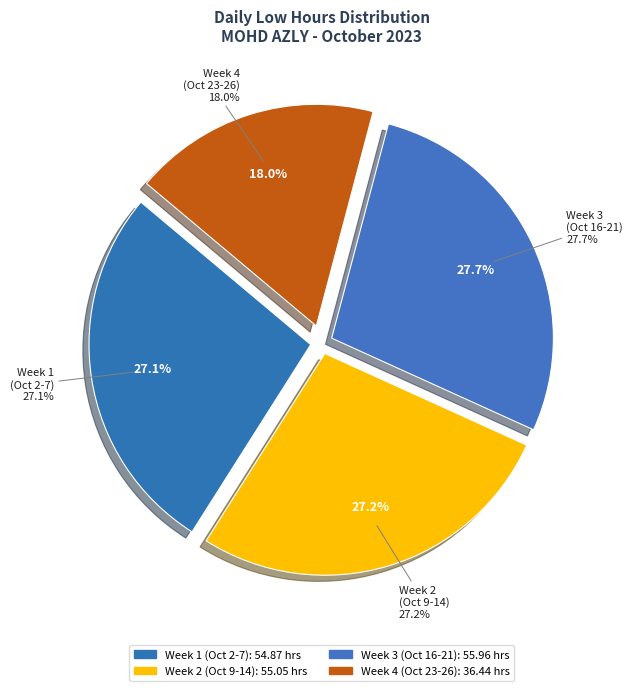

Does 17-Tue account for over 50% of the chart?

No